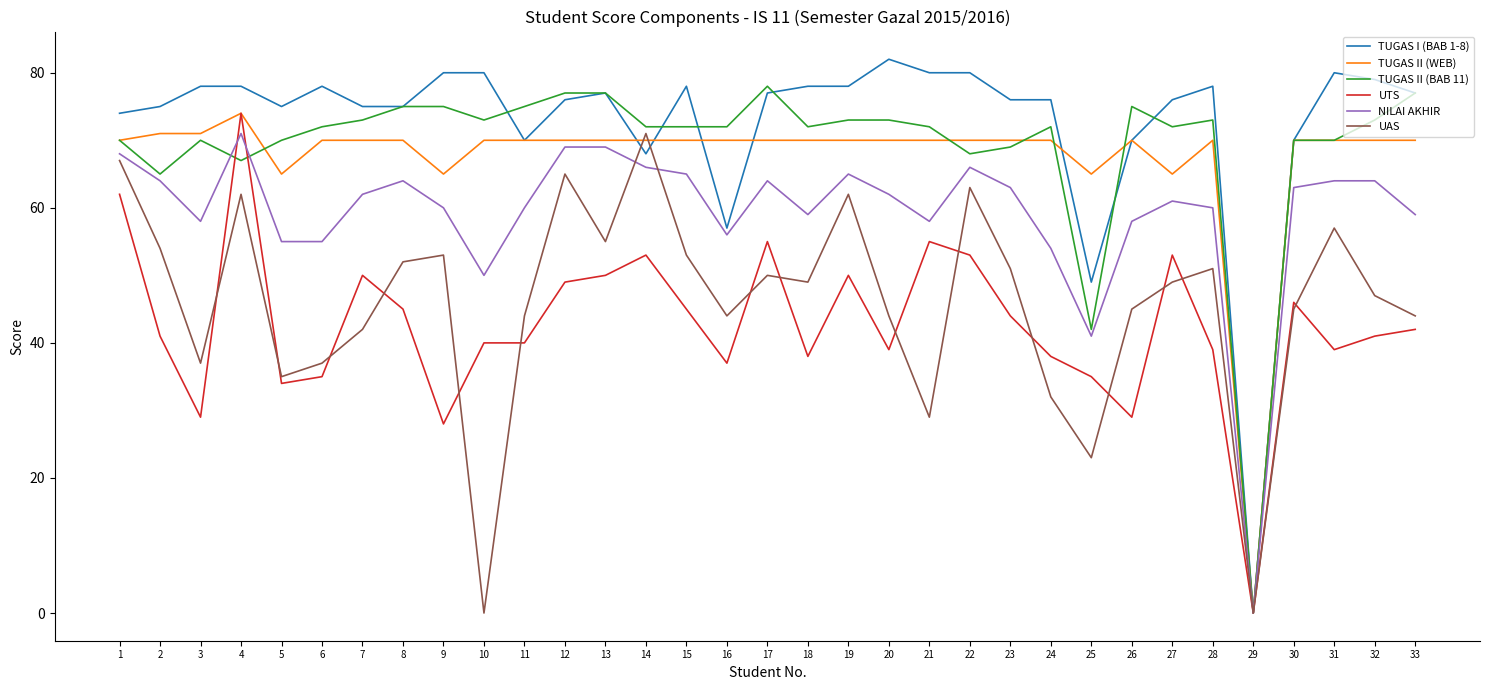

Is the value of UTS at 6 greater than the value of TUGAS I (BAB 1-8) at 11?

No